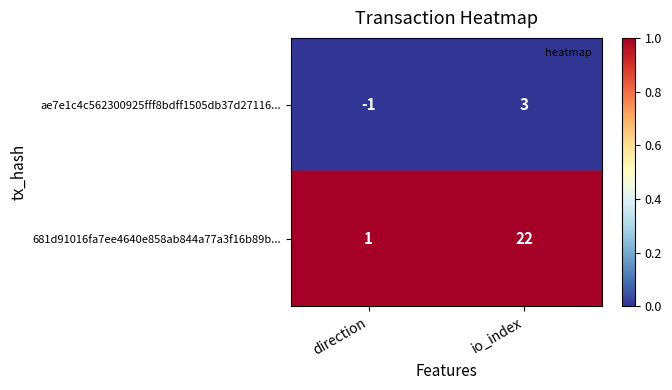

Rank the series by their maximum value, from highest to lowest.

681d91016fa7ee4640e858ab844a77a3f16b89b..., ae7e1c4c562300925fff8bdff1505db37d27116...